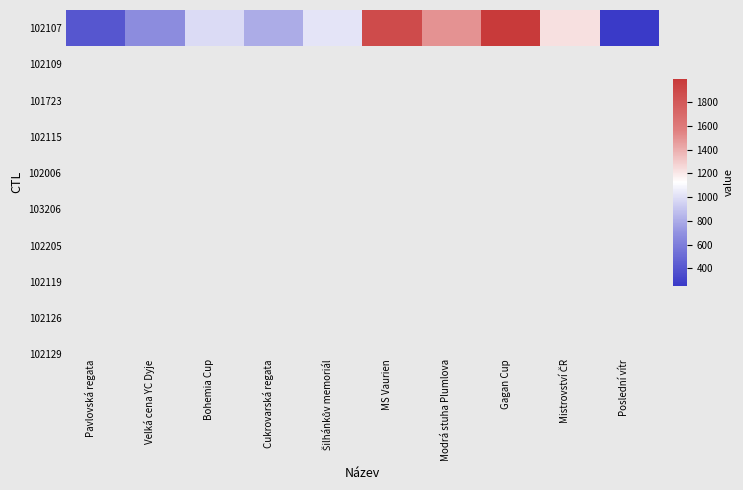

List the labels in order of value, largest first.

Gagan Cup, MS Vaurien, Modrá stuha Plumlova, Mistrovství ČR, Šilhánkův memoriál, Bohemia Cup, Cukrovarská regata, Velká cena YC Dyje, Pavlovská regata, Poslední vítr